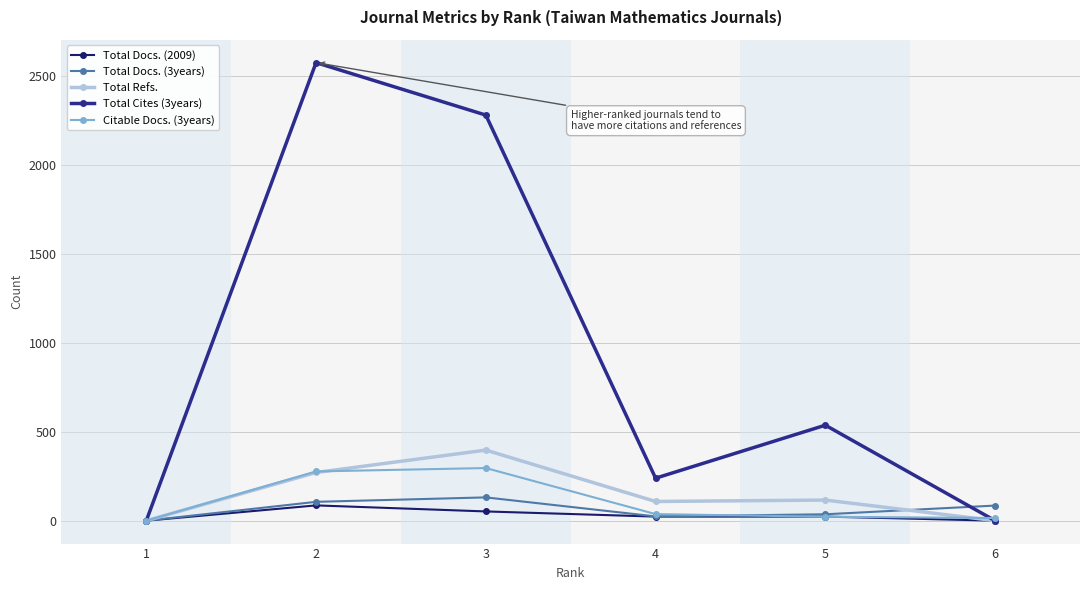

What is the greatest value displayed?

2576